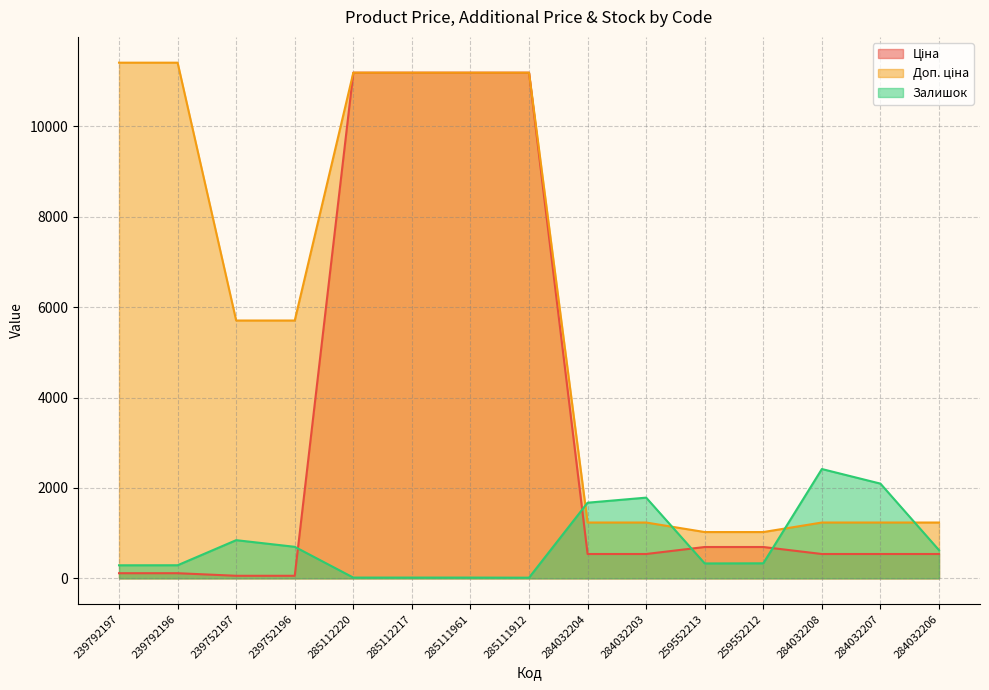

Between 239752197 and 285112220, which series saw the biggest shift?

Ціна